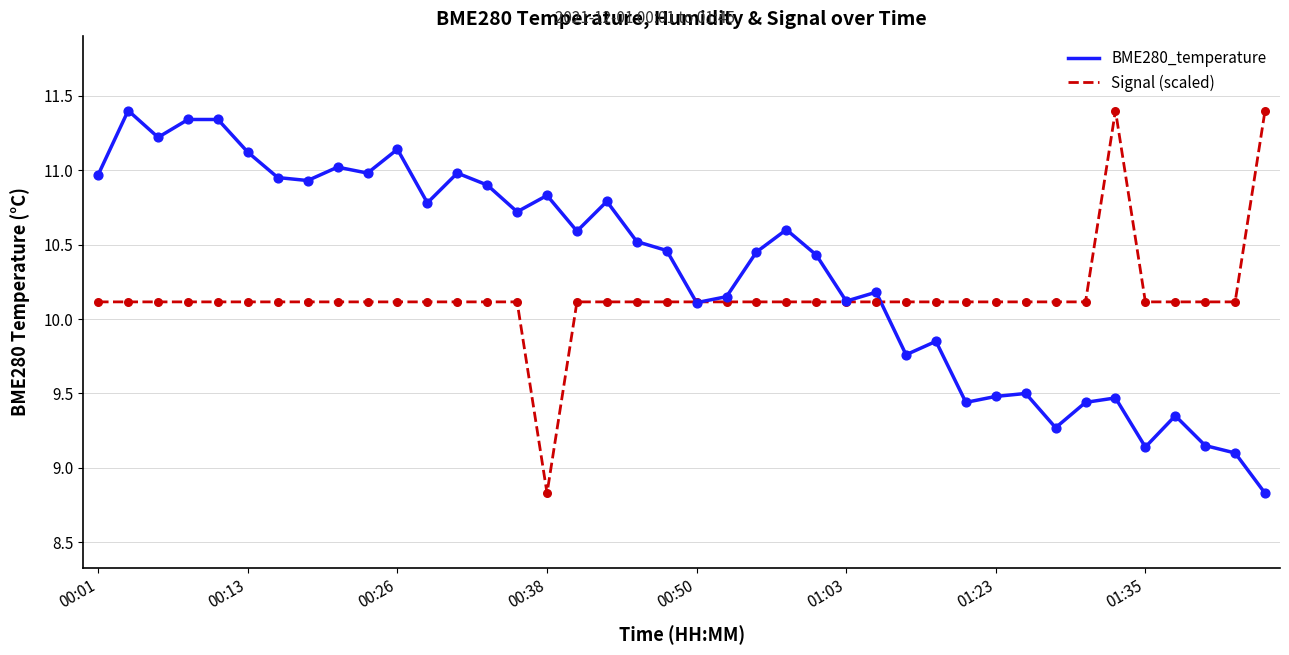

What are all the series names shown in the legend?

BME280_temperature, Signal (scaled)